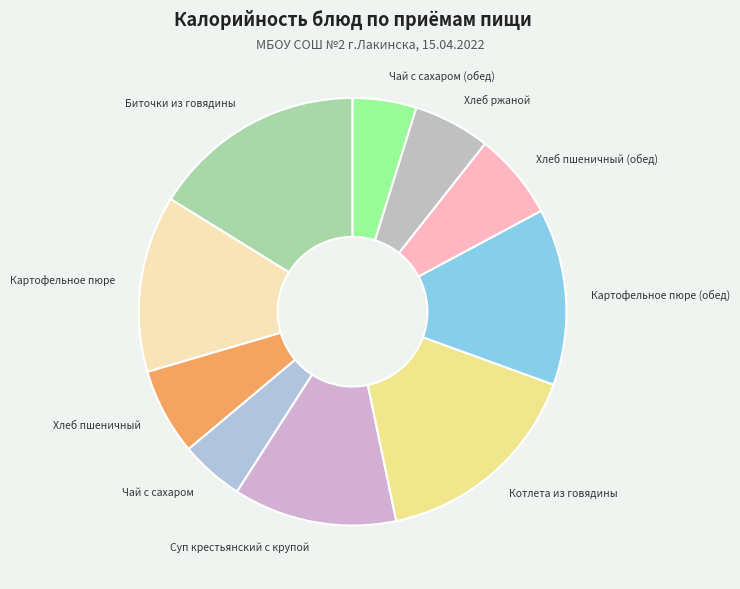

Approximately how many times larger is the value at Чай с сахаром compared to Картофельное пюре (обед)?

0.4